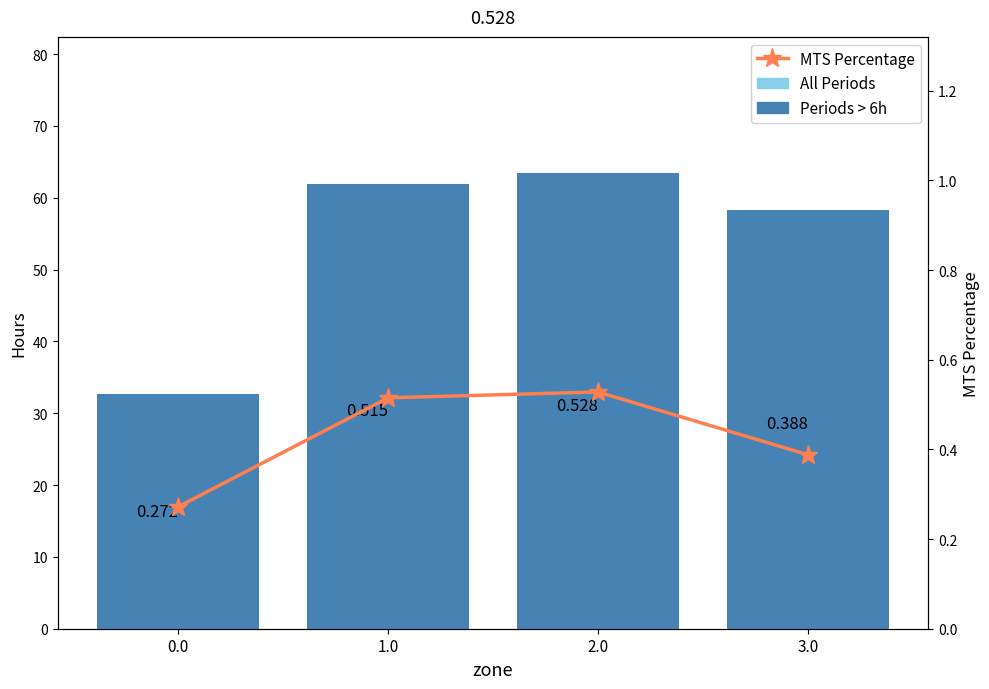

Where does the Periods > 6h series first go above 61?

1.0